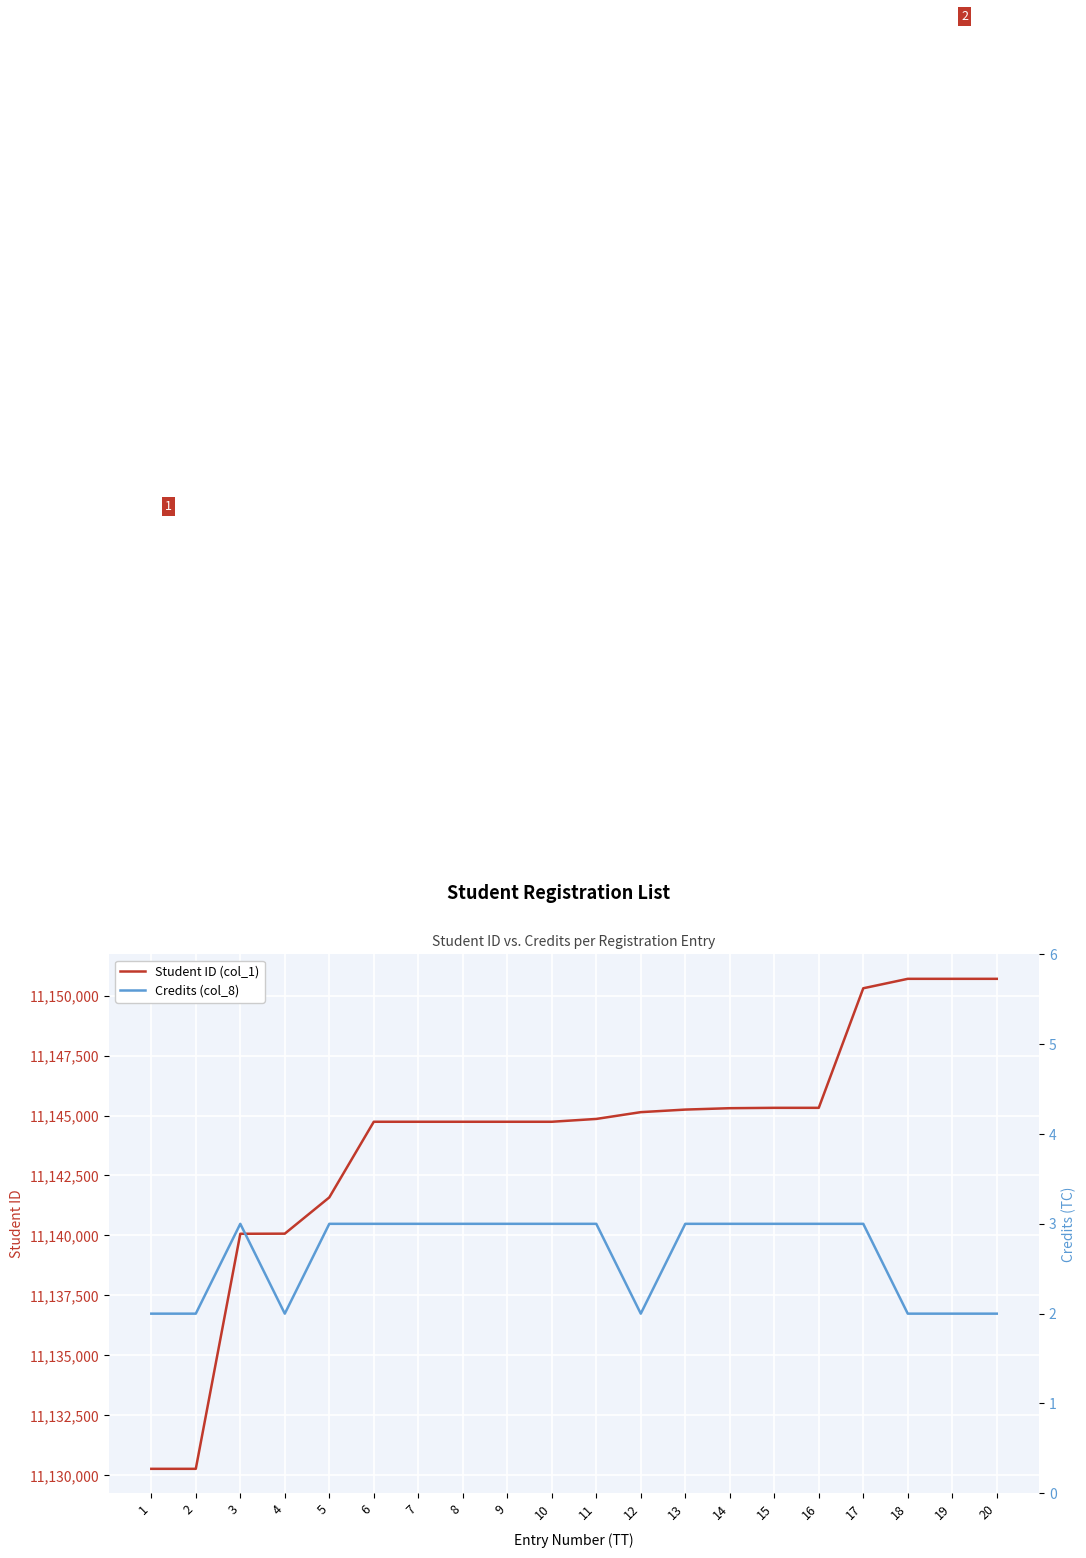

Count the Credits (col_8) values in the range 2 to 3.

20